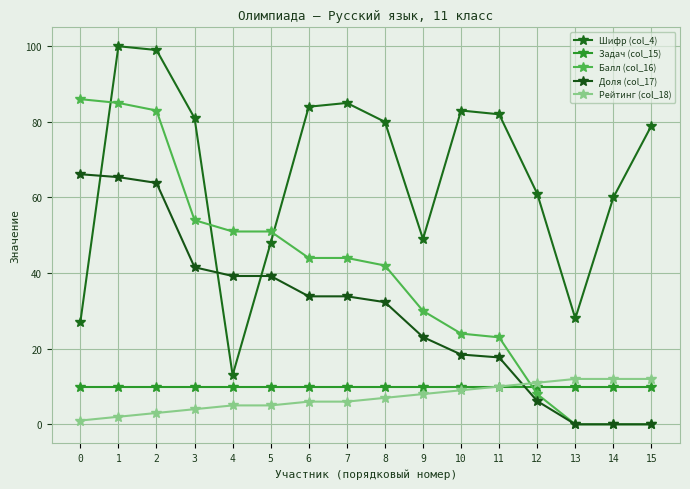

Is this an area chart (filled region under the line)?

No